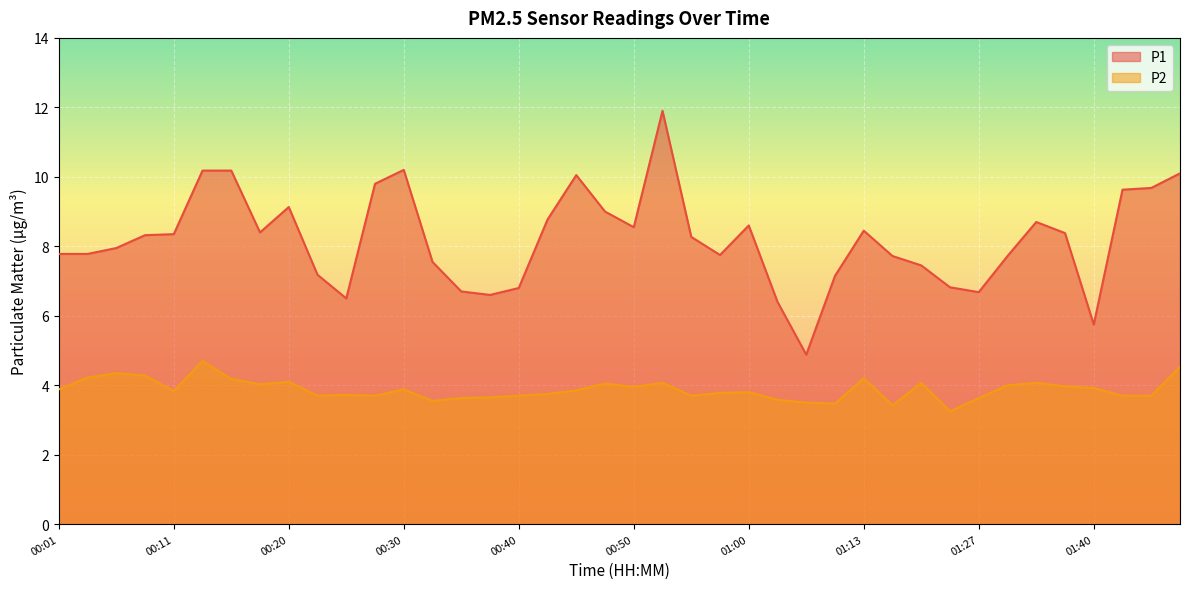

List the labels in order of P1 value, smallest first.

01:05, 01:40, 01:02, 00:25, 00:37, 01:27, 00:35, 00:40, 01:24, 01:10, 00:23, 01:21, 00:32, 01:18, 01:32, 00:57, 00:01, 00:03, 00:06, 00:55, 00:08, 00:11, 01:37, 00:18, 01:13, 00:50, 01:00, 01:35, 00:42, 00:47, 00:20, 01:42, 01:45, 00:28, 00:45, 01:47, 00:13, 00:15, 00:30, 00:52